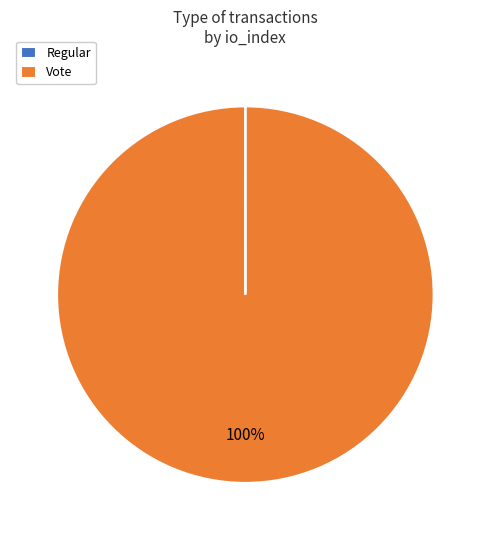

What is the largest slice in the pie chart?

Vote